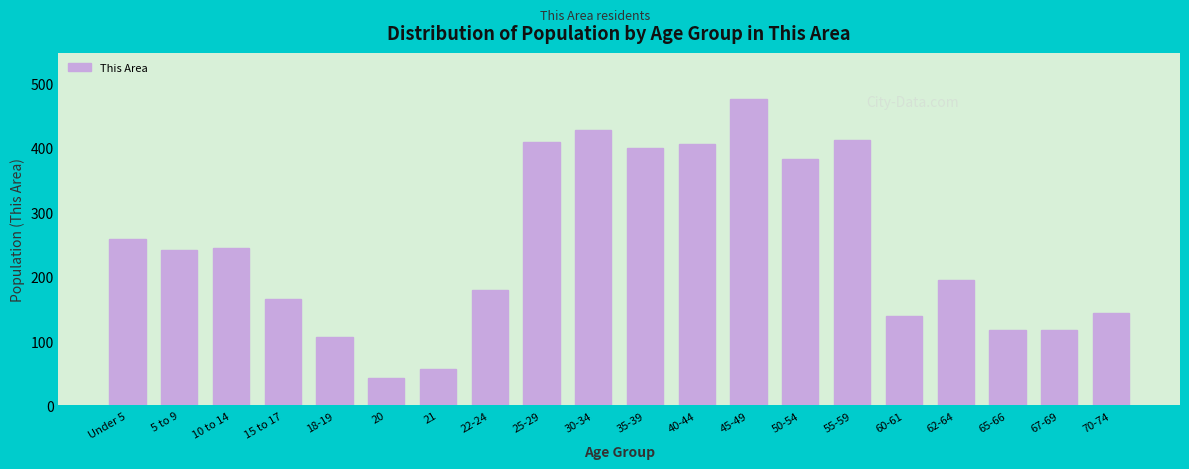

Reading right to left, transcribe all the data shown in this chart.

144	117	117	195	139	412	382	476	406	399	427	409	180	57	43	107	165	245	241	258